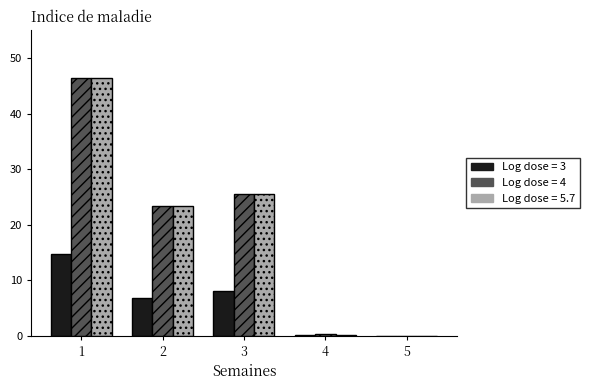

What is the total value across all series at 3?

59.0